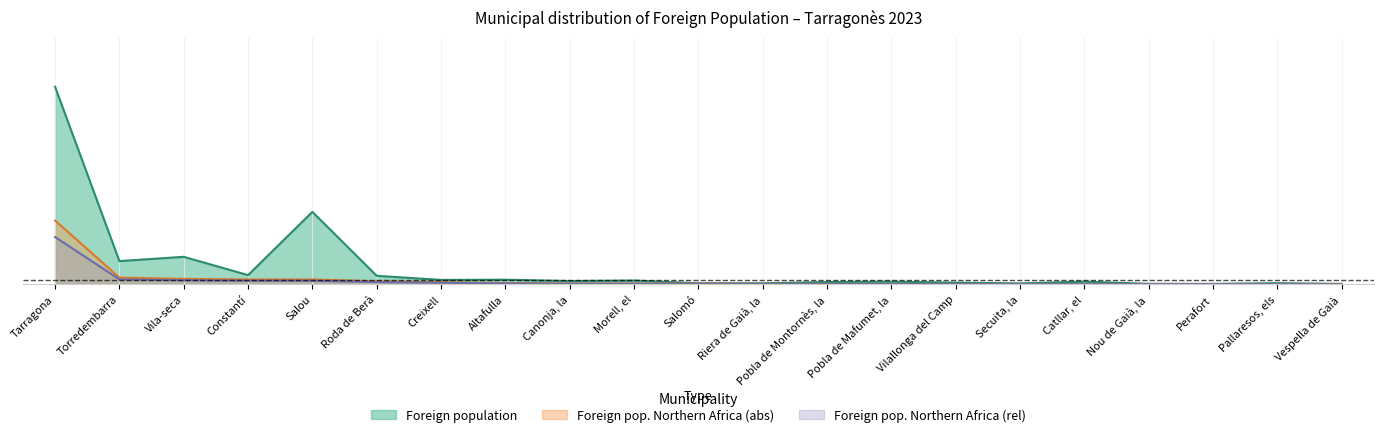

Which series changed the most between Altafulla and Canonja, la?

Foreign population